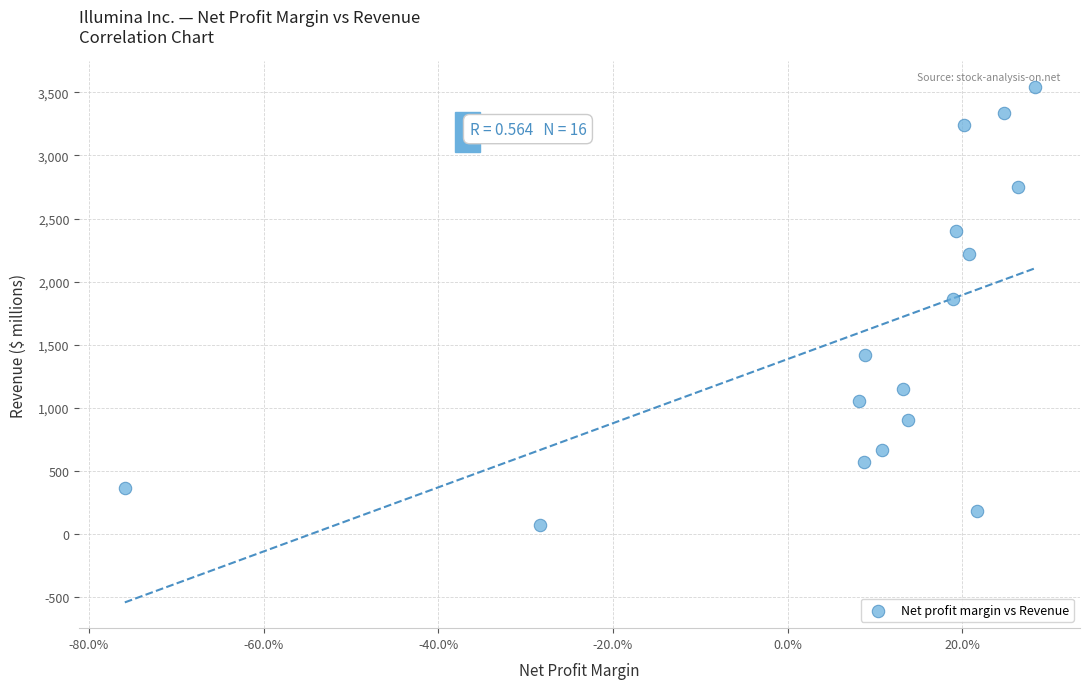

What is the range of Y values (max minus min)?

3469